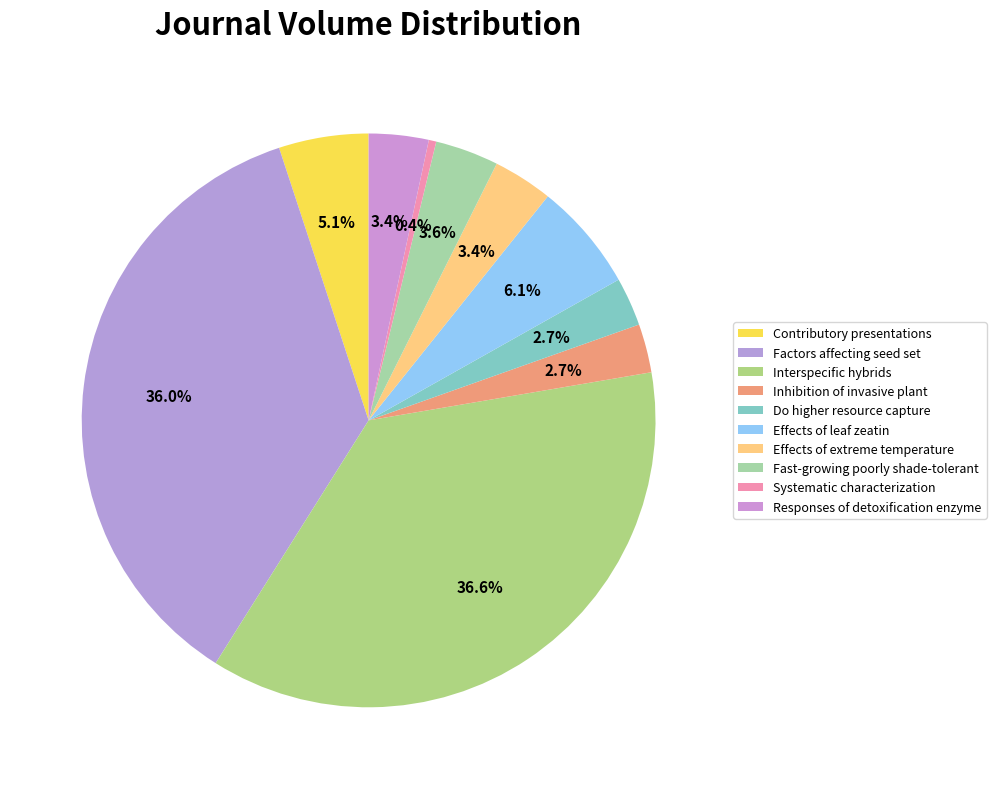

Does Contributory presentations represent more than half of the total?

No